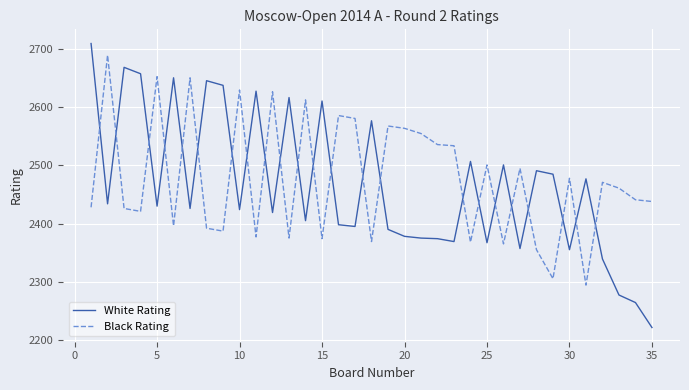

How many times do Black Rating and White Rating cross each other?

23